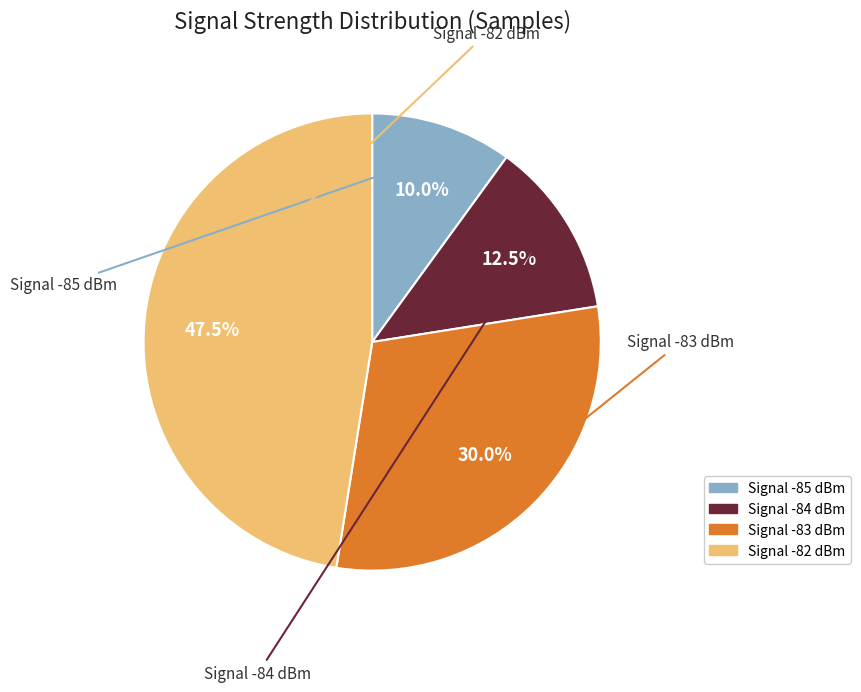

Does any single category account for the majority?

No